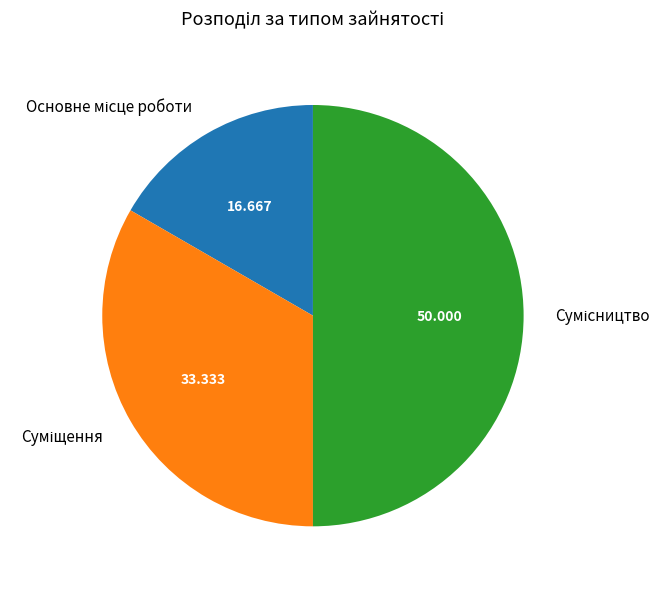

Count the number of slices in the pie.

3